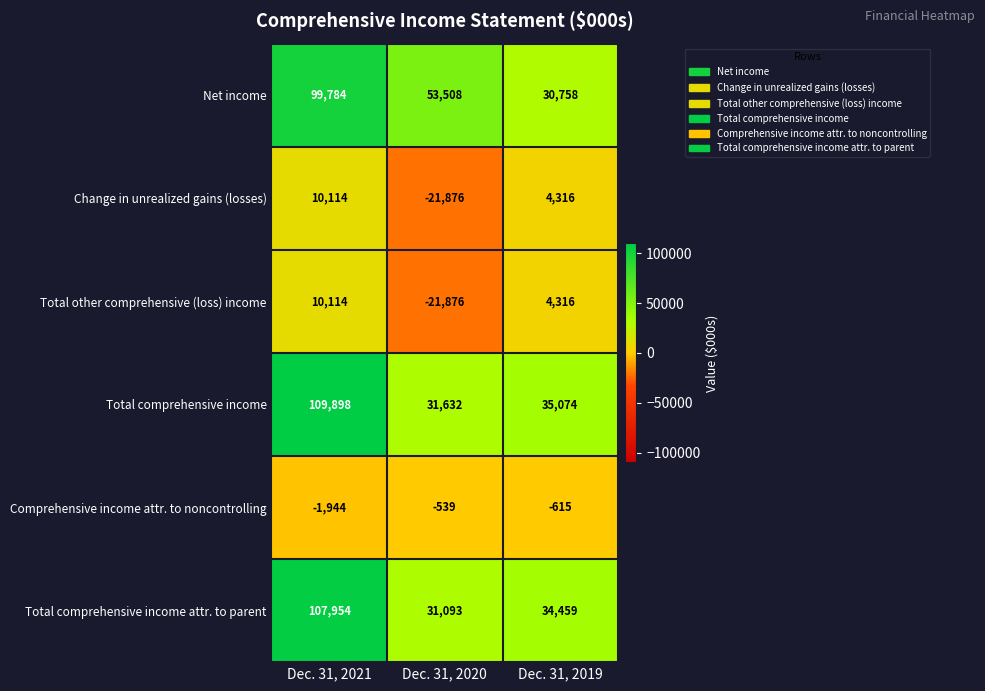

Which series has the largest total across all categories?

Net income